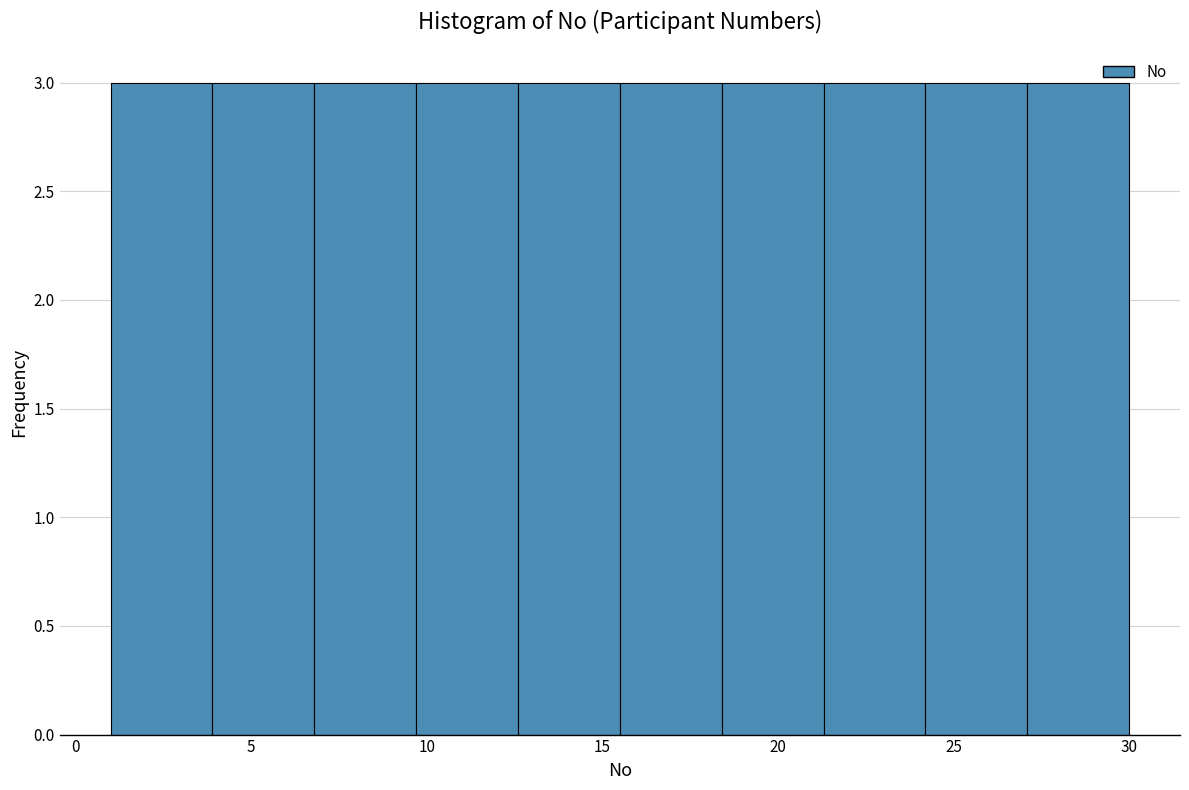

How tall is the bar that spans 12.6 to 15.5 on the x-axis? Neither the bar edges nor the heights are printed on the chart, so give them approximately, as read against the axes.

3